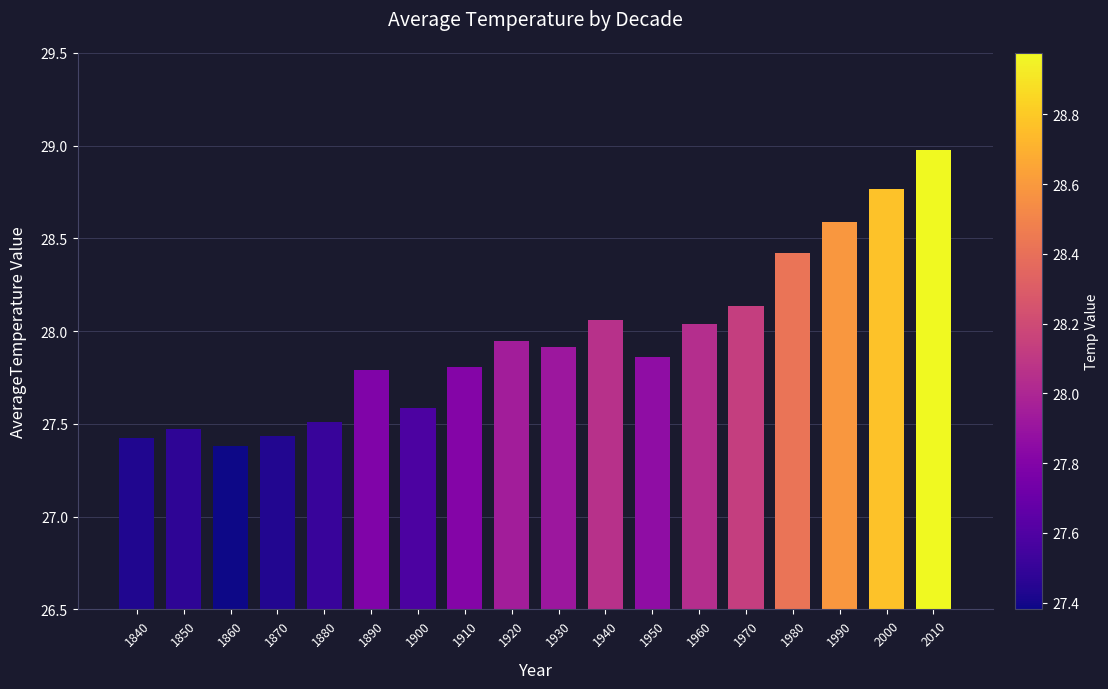

What is the difference between the maximum and minimum values?

1.6